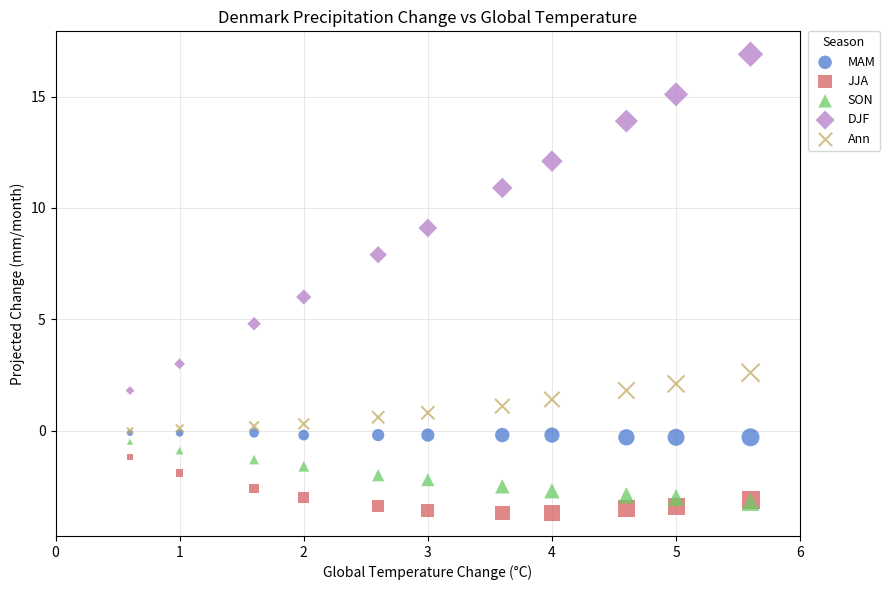

What are all the series names shown in the legend?

MAM, JJA, SON, DJF, Ann